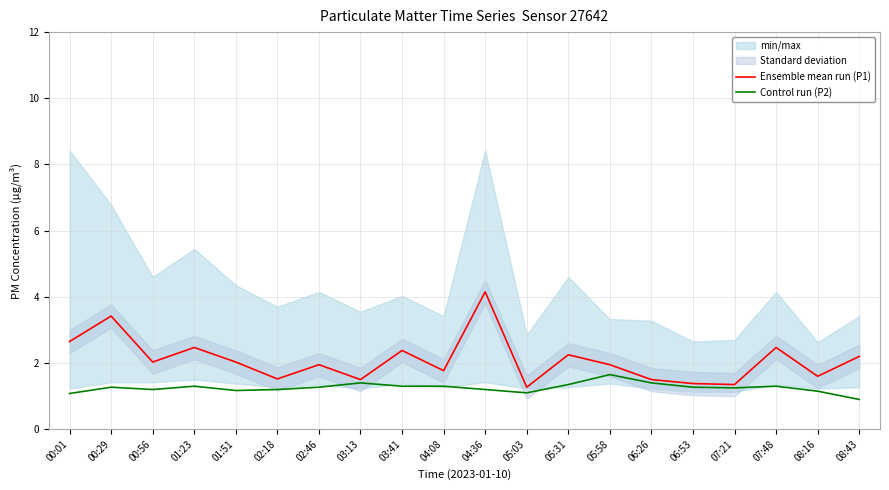

Is the value of Ensemble mean run (P1) at 00:29 greater than the value of Control run (P2) at 06:26?

Yes